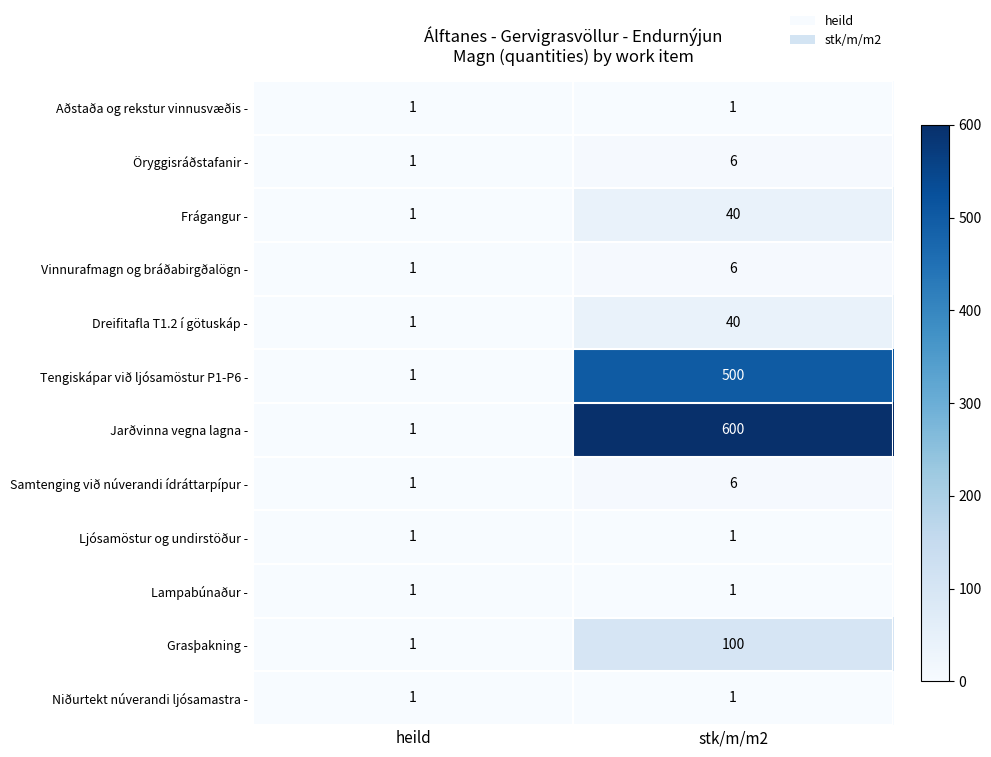

Reading left to right, list all the values displayed in this chart.

Aðstaða og rekstur vinnusvæðis -: 1	1
Öryggisráðstafanir -: 1	6
Frágangur -: 1	40
Vinnurafmagn og bráðabirgðalögn -: 1	6
Dreifitafla T1.2 í götuskáp -: 1	40
Tengiskápar við ljósamöstur P1-P6 -: 1	500
Jarðvinna vegna lagna -: 1	600
Samtenging við núverandi ídráttarpípur -: 1	6
Ljósamöstur og undirstöður -: 1	1
Lampabúnaður -: 1	1
Grasþakning -: 1	100
Niðurtekt núverandi ljósamastra -: 1	1